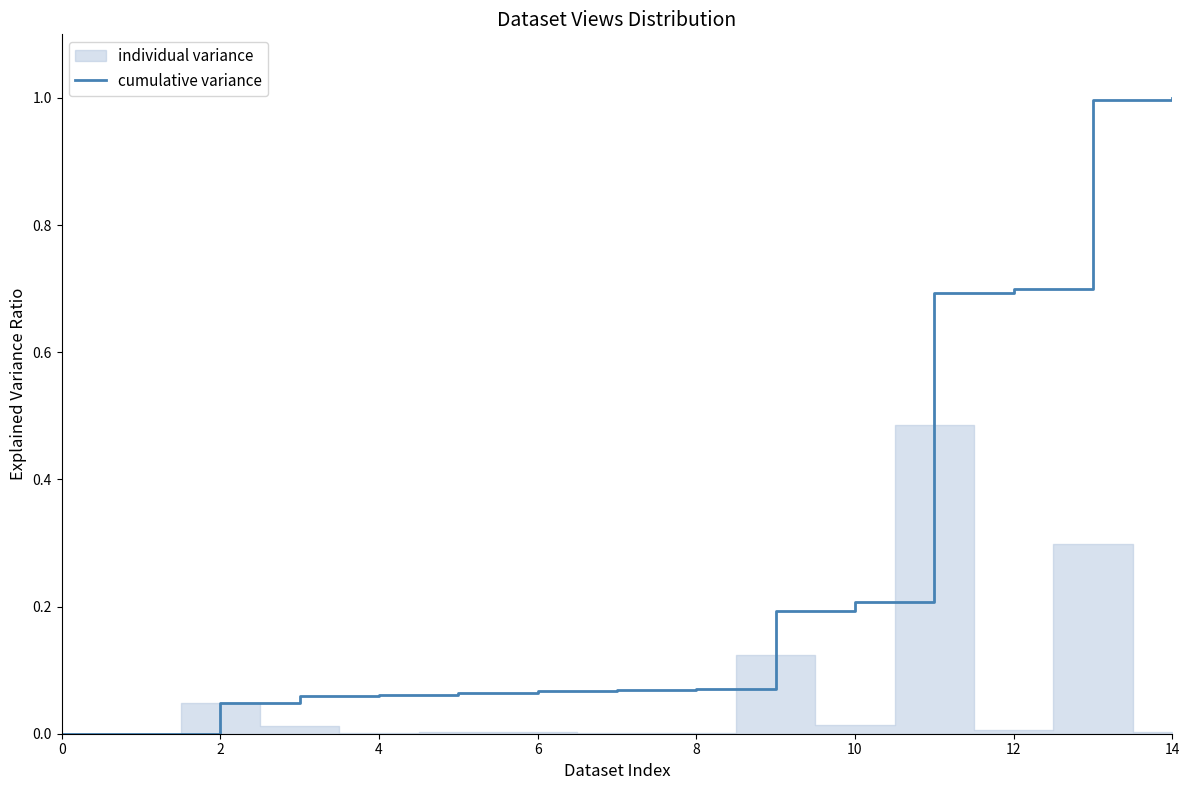

What is the label of the 9th point from the left?

8